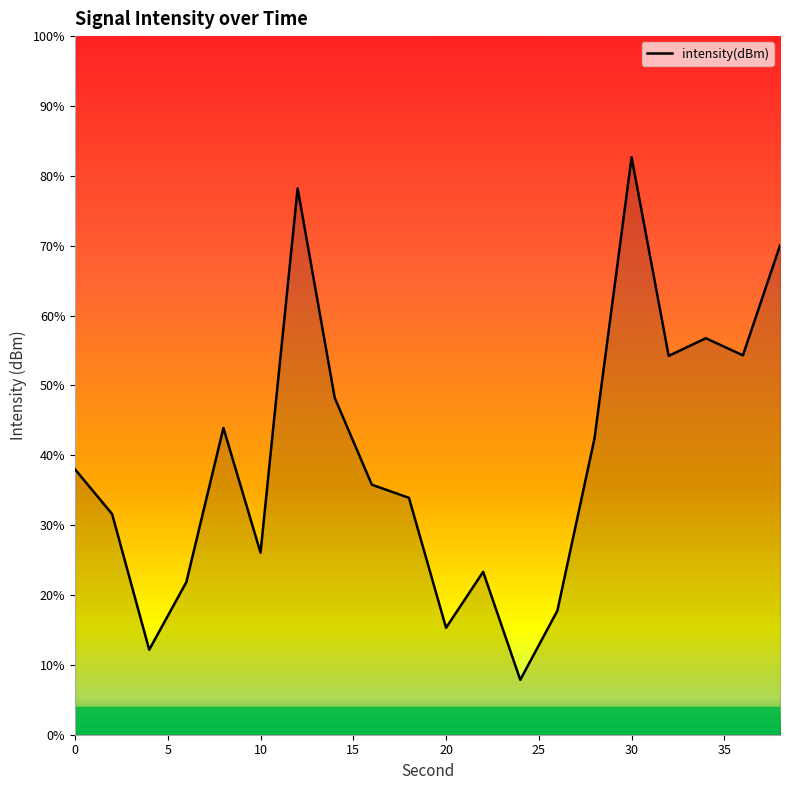

How many categories are shown in the chart?

20